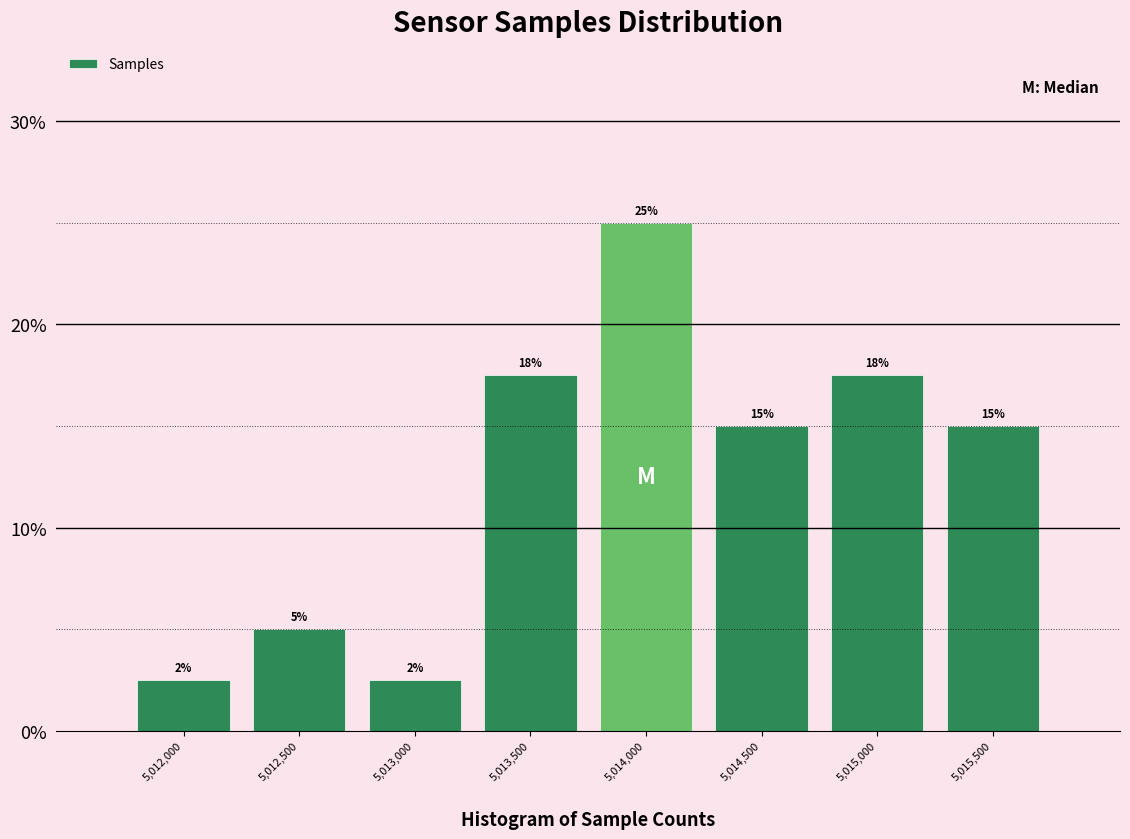

What is the sum of all values?

100.0